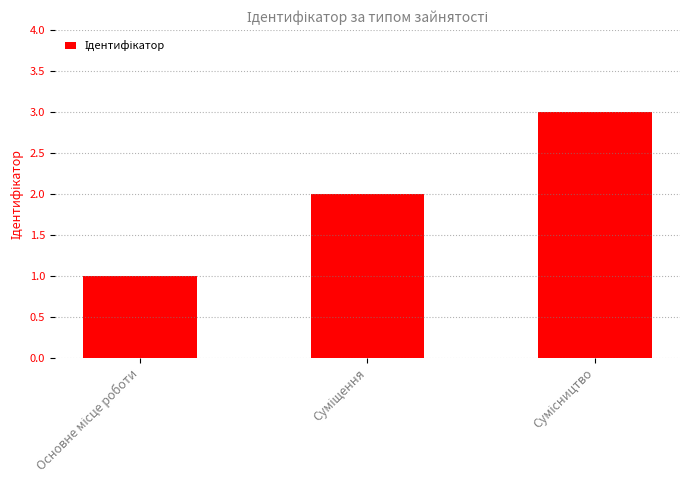

Reading left to right, what are all the values shown in this chart?

1	2	3